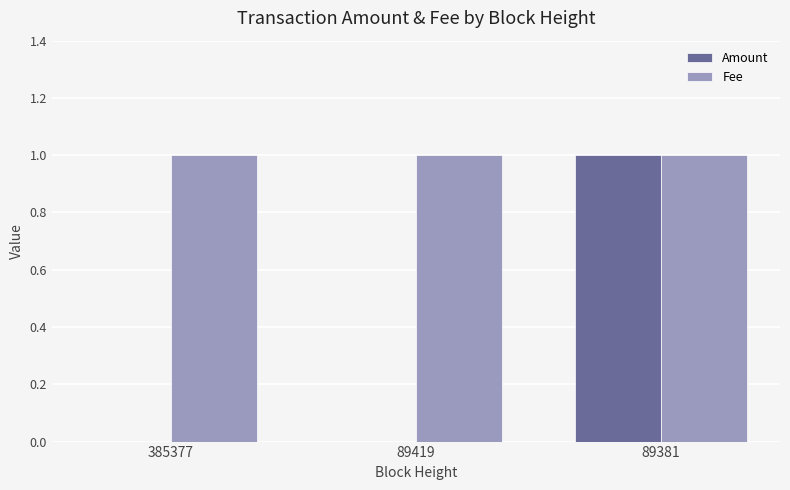

How many groups of bars are there?

3